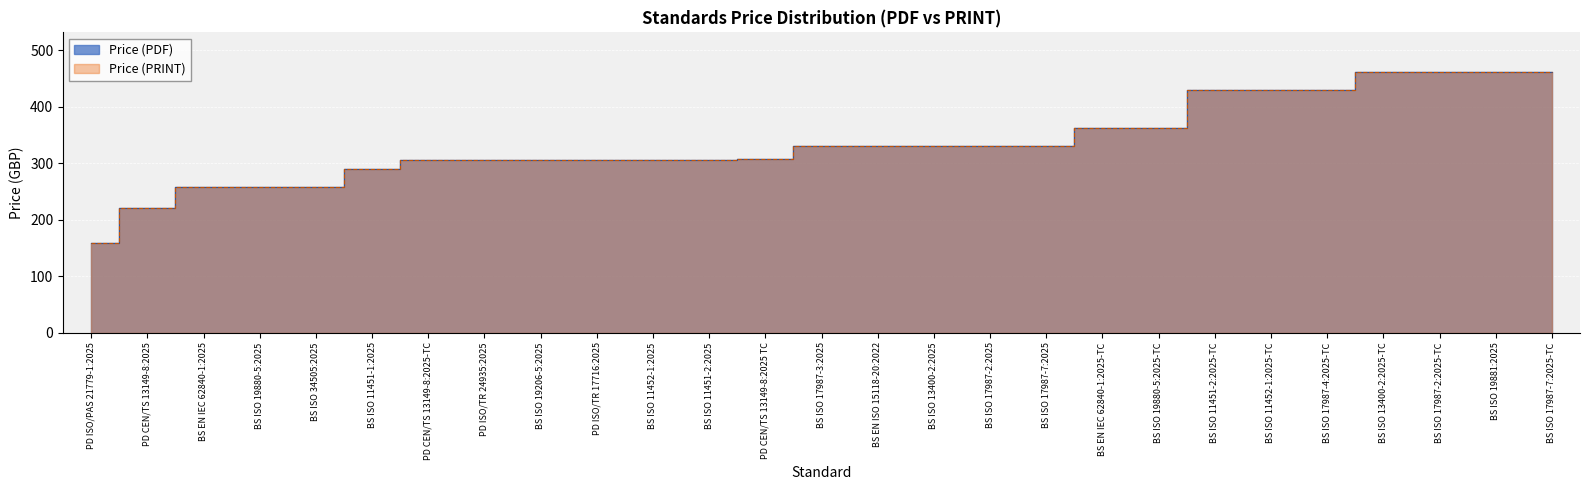

What is the average value of the Price (PRINT) series?

337